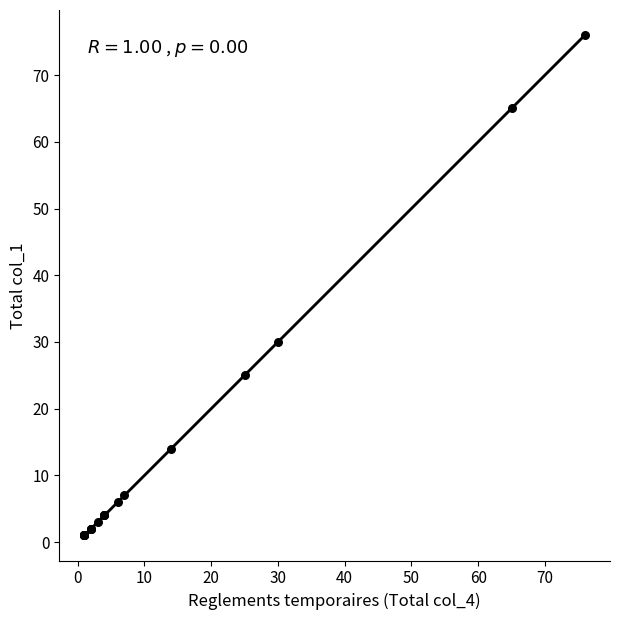

What Y value in the scatter plot is closest to 38?

30